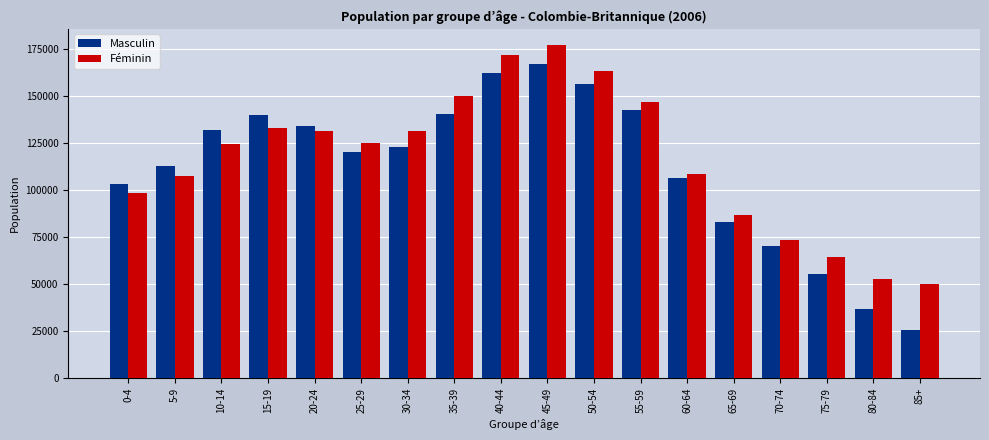

What is the label of the 1st bar from the left?

0-4